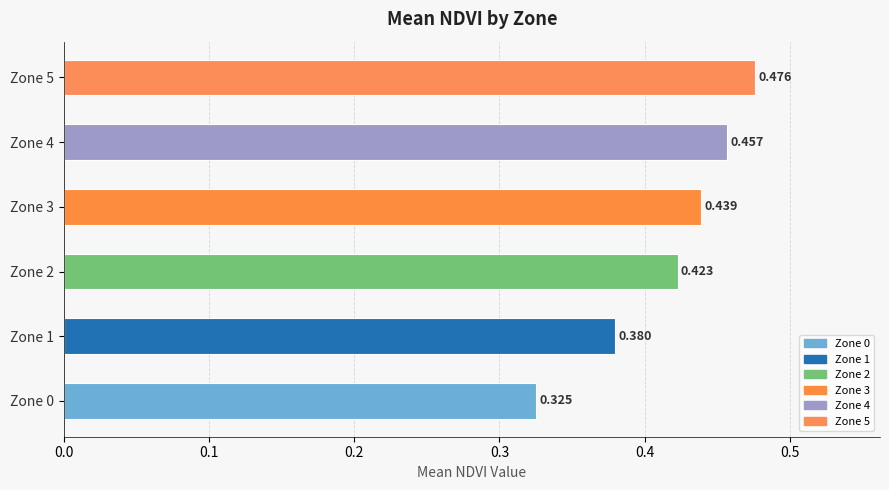

Count the number of data series in this chart.

1